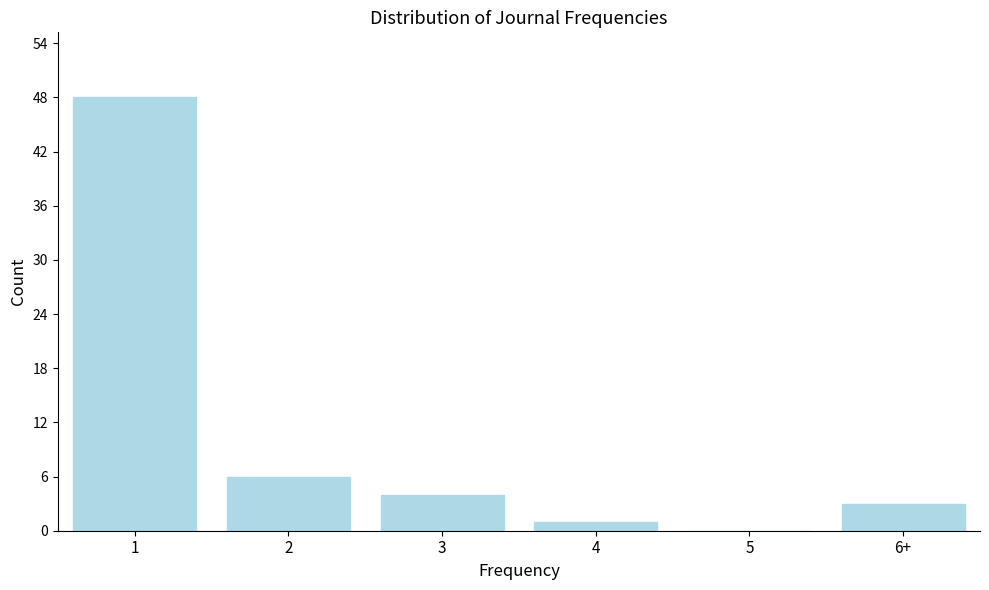

Reading left to right, extract all data points from this chart.

1=48	2=6	3=4	4=1	5=0	6+=3